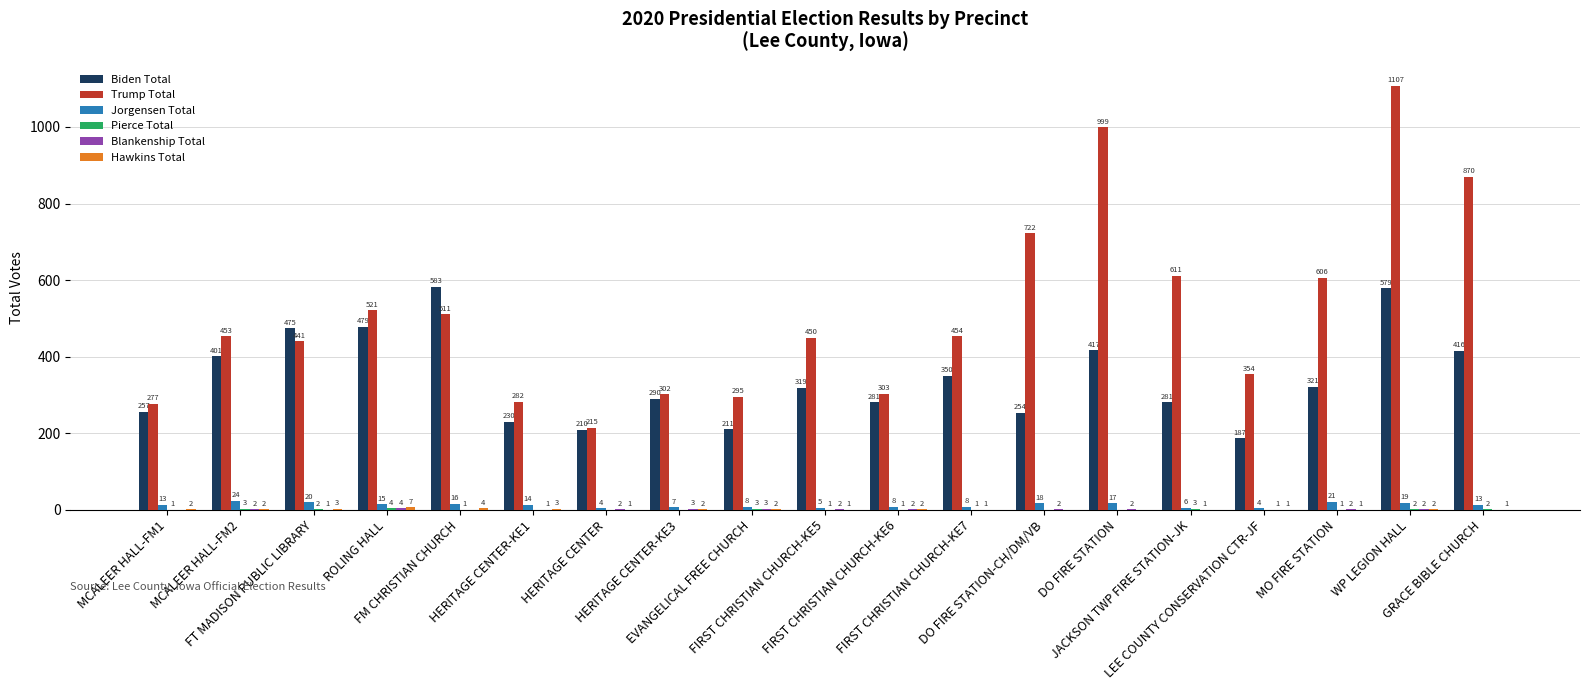

What is the maximum value for Jorgensen Total?

24